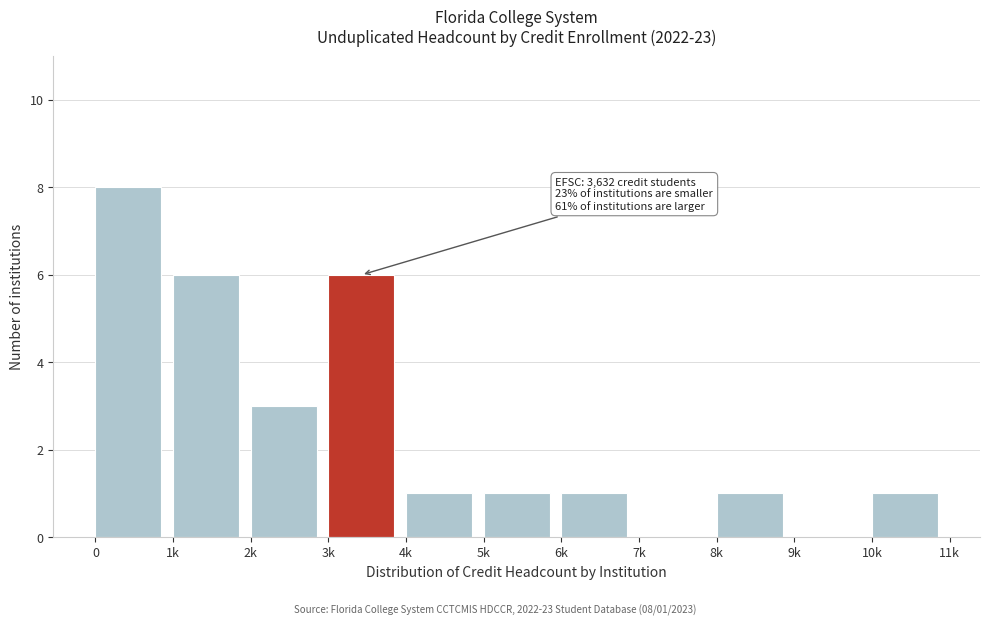

Reading left to right, transcribe all the data shown in this chart.

0=8	1k=6	2k=3	3k=6	4k=1	5k=1	6k=1	7k=0	8k=1	9k=0	10k=1